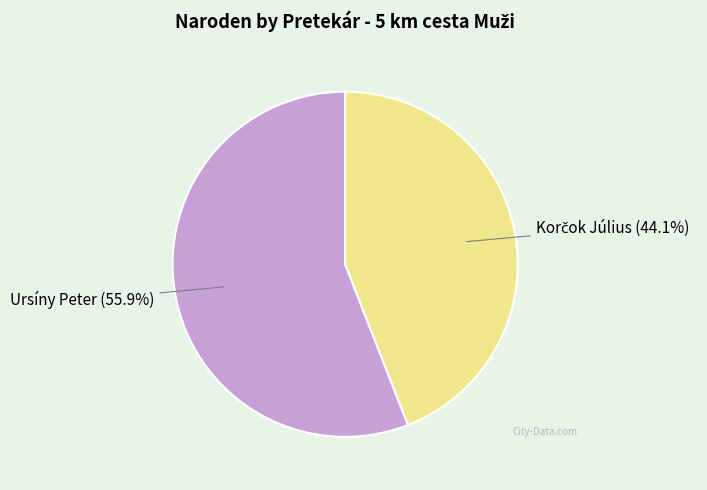

Which slice is the largest?

Ursíny Peter